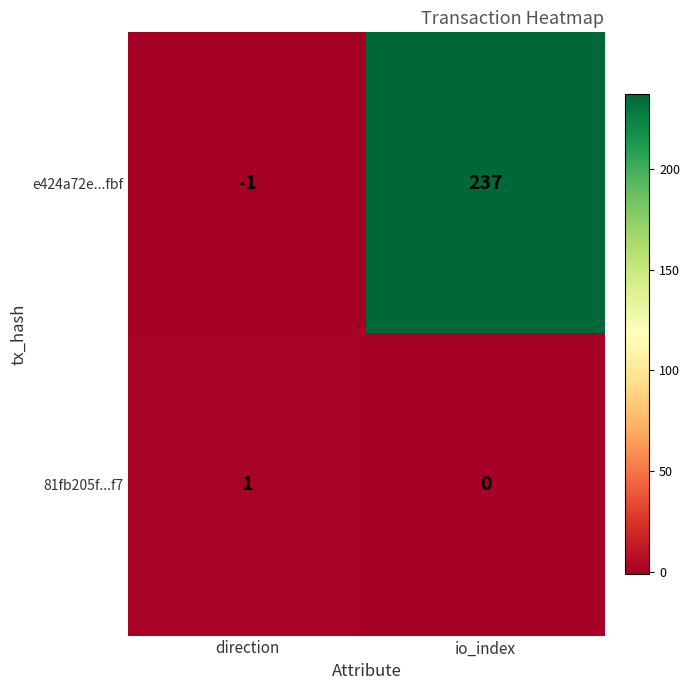

How many data points does each series have?

2